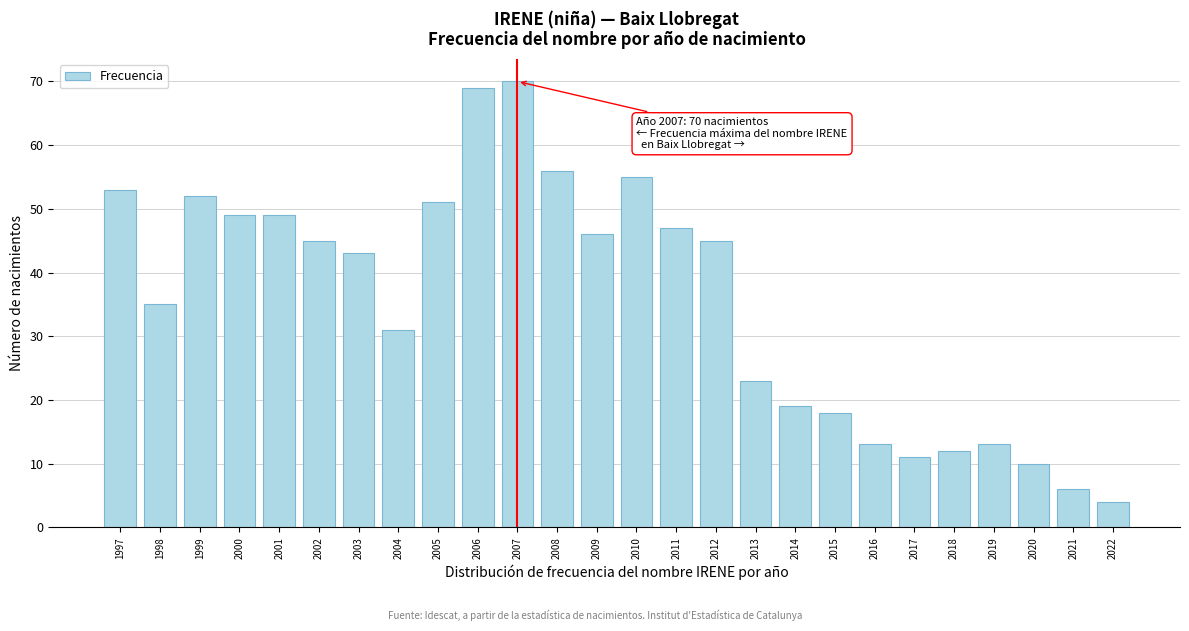

Reading right to left, transcribe all the data shown in this chart.

4	6	10	13	12	11	13	18	19	23	45	47	55	46	56	70	69	51	31	43	45	49	49	52	35	53